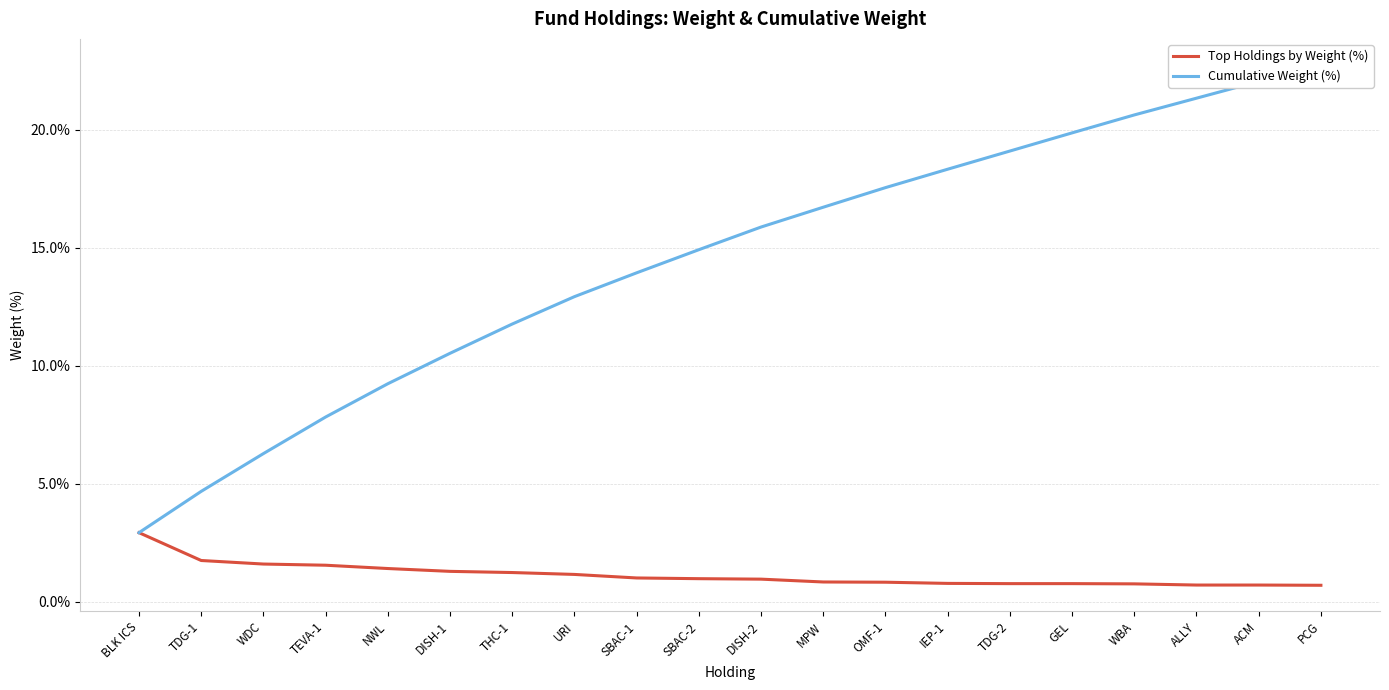

Read the Cumulative Weight (%) value at PCG.

22.8